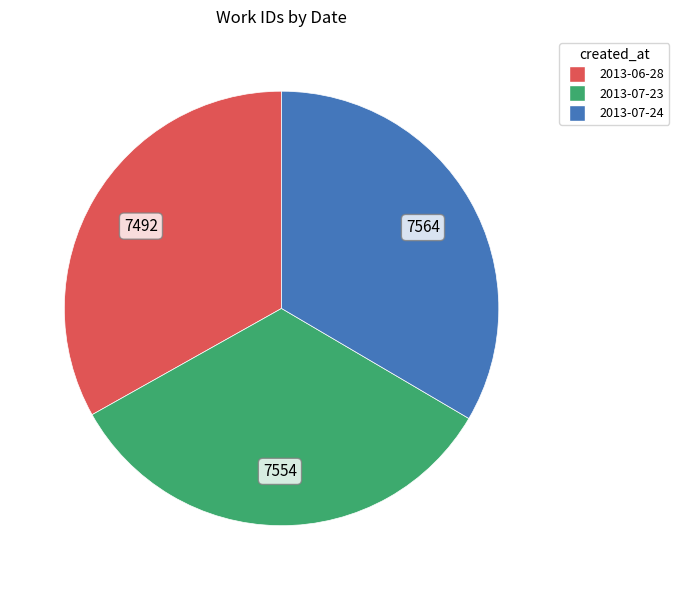

What is the ratio of the value at 2013-07-23 to the value at 2013-06-28?

1.0